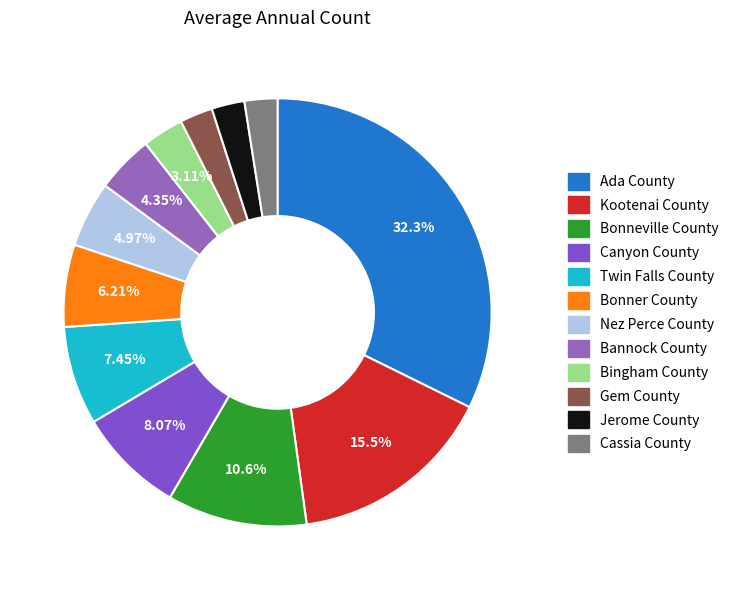

Is it true that Jerome County is 2% of the pie?

True